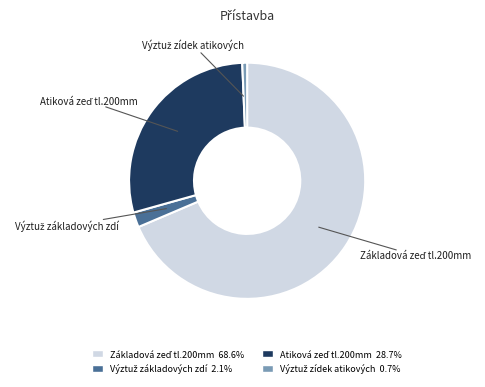

Count the number of slices in the pie.

4